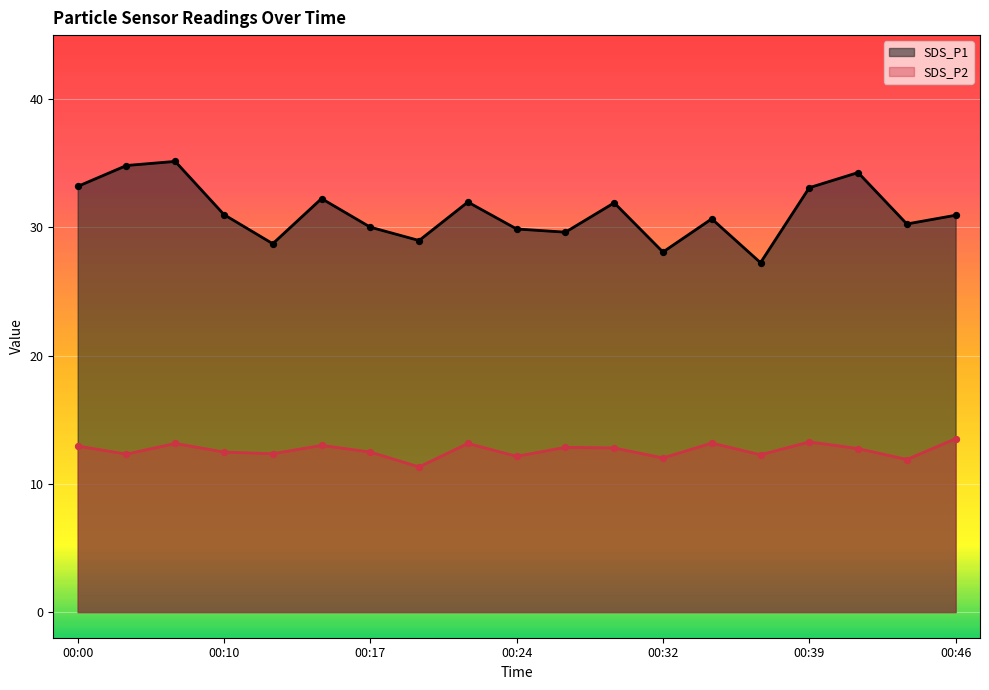

What are all the series names shown in the legend?

SDS_P1, SDS_P2